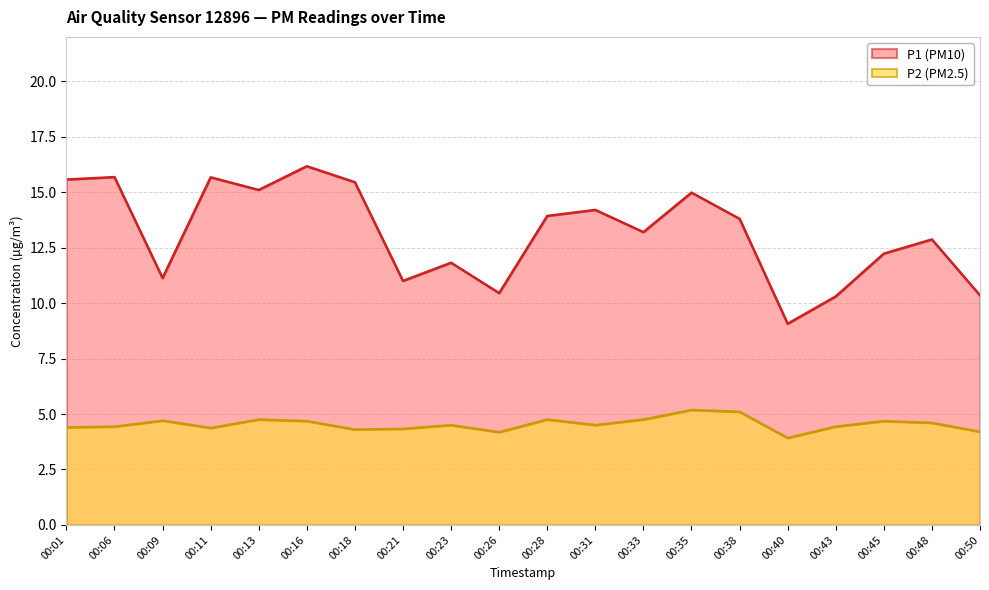

Reading right to left, transcribe all the data shown in this chart.

P1: 00:50=10.3	00:48=12.9	00:45=12.2	00:43=10.3	00:40=9.1	00:38=13.8	00:35=15.0	00:33=13.2	00:31=14.2	00:28=13.9	00:26=10.4	00:23=11.8	00:21=11.0	00:18=15.4	00:16=16.2	00:13=15.1	00:11=15.7	00:09=11.1	00:06=15.7	00:01=15.6
P2: 00:50=4.2	00:48=4.6	00:45=4.7	00:43=4.4	00:40=3.9	00:38=5.1	00:35=5.2	00:33=4.8	00:31=4.5	00:28=4.8	00:26=4.2	00:23=4.5	00:21=4.3	00:18=4.3	00:16=4.7	00:13=4.8	00:11=4.4	00:09=4.7	00:06=4.4	00:01=4.4